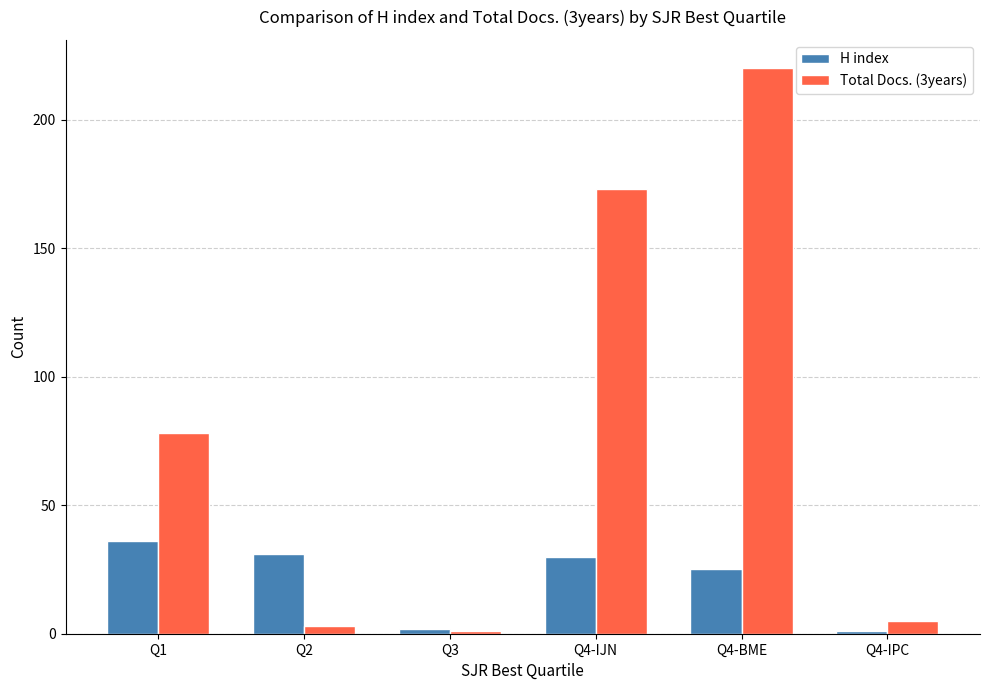

What is the value of the Total Docs. (3years) bar at the 2nd from the left?

3